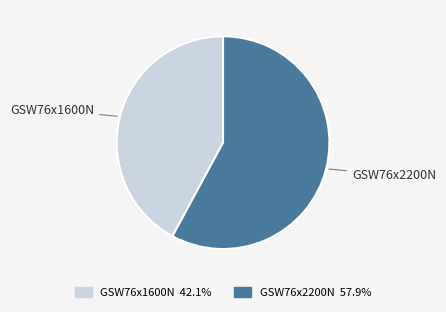

Which category has the biggest portion of the pie?

GSW76x2200N